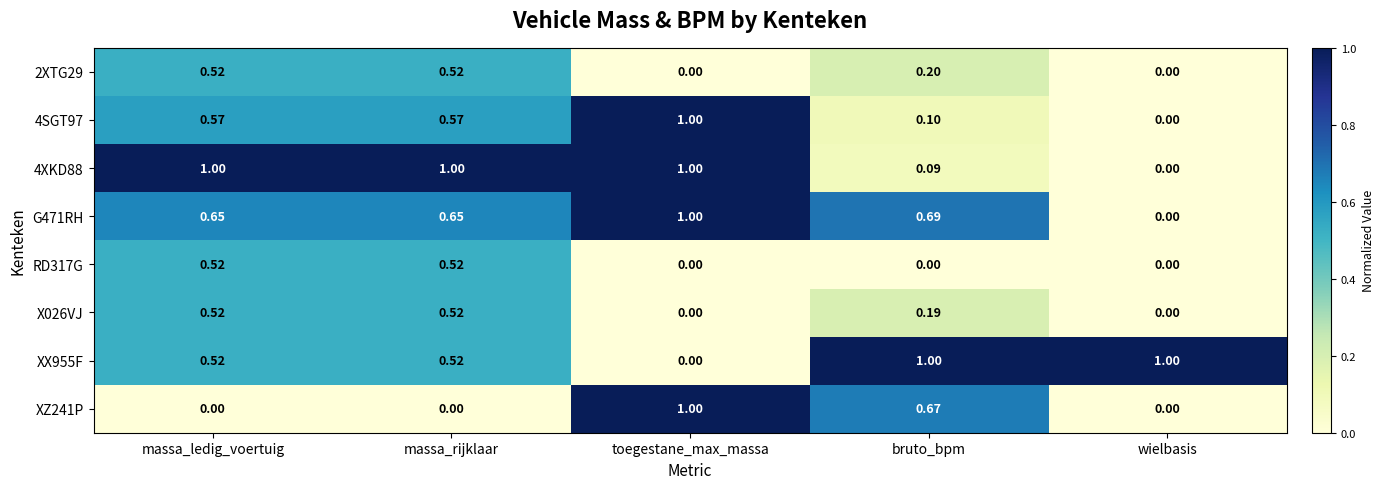

Where is 4XKD88 nearest to the value 0?

wielbasis